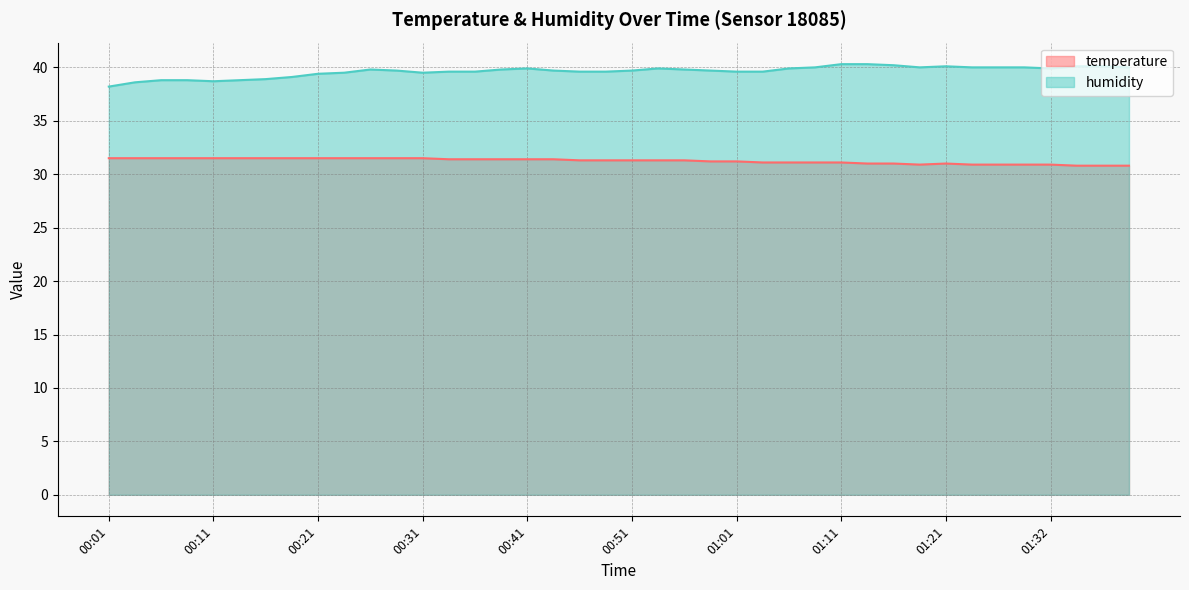

The temperature series shows 46.8 at 00:21. True or false?

False